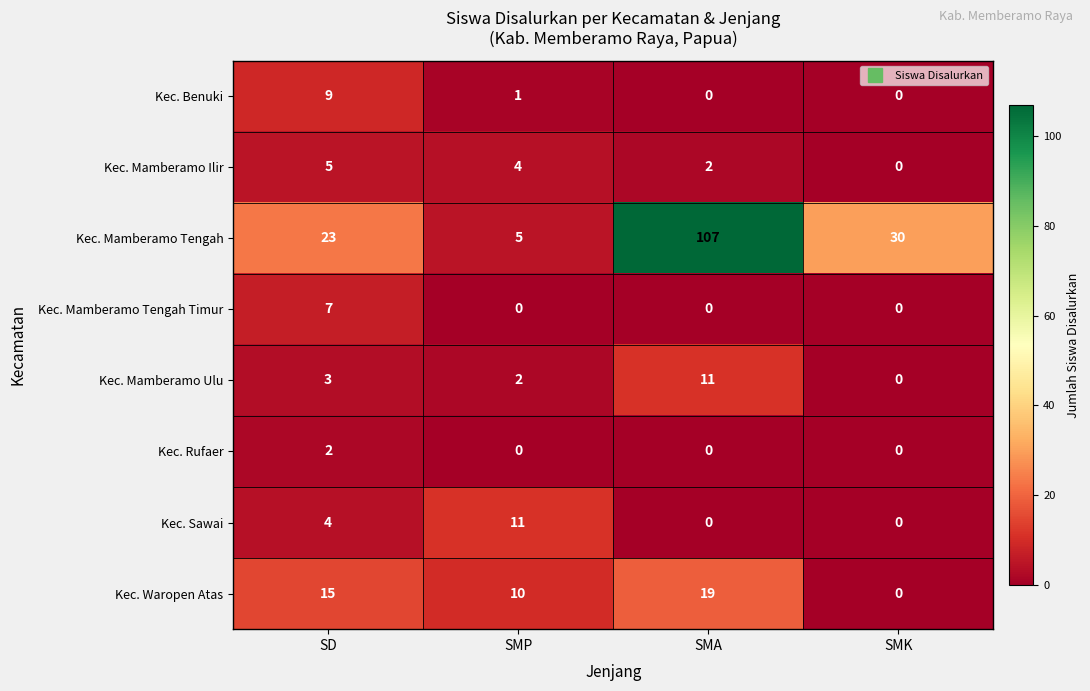

Is it true that Kec. Mamberamo Tengah Timur equals -4 at SMA?

False